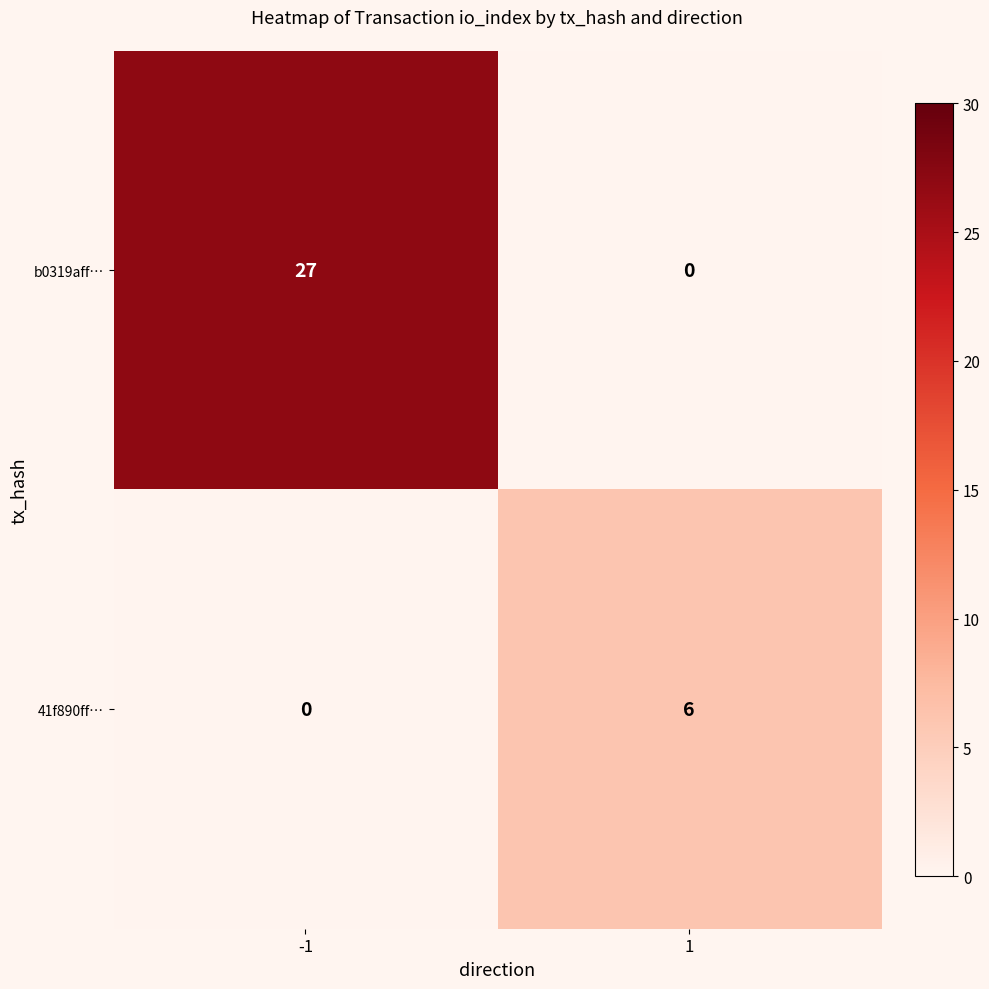

What is the difference between the highest and lowest values at -1?

27